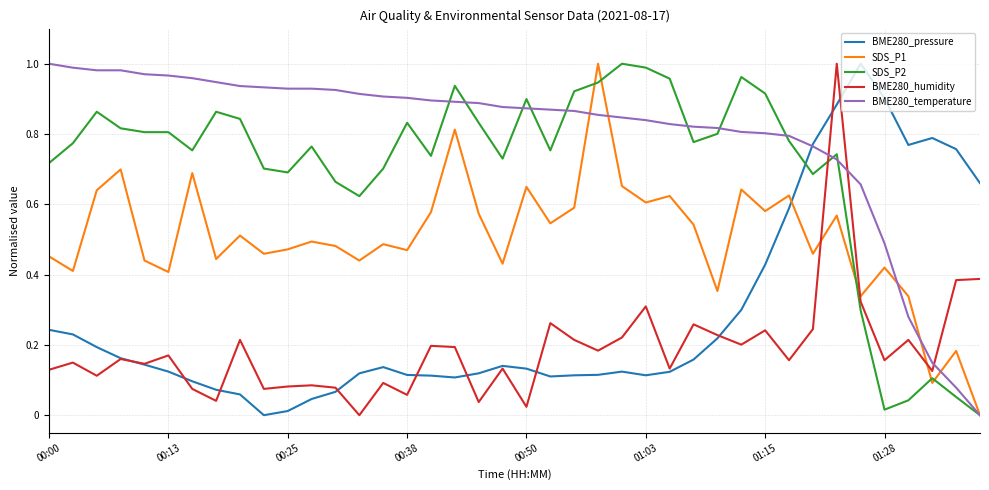

How many values in BME280_temperature are above zero?

39